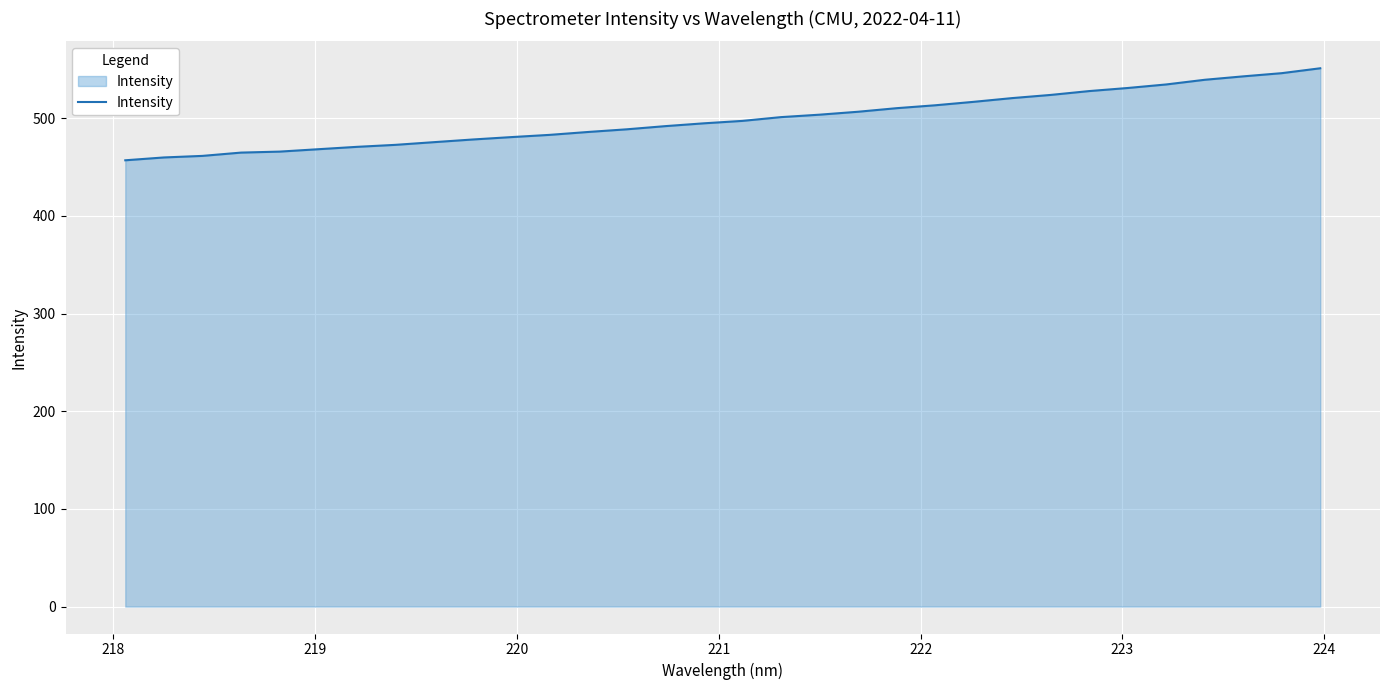

What is the smallest value displayed?

456.8